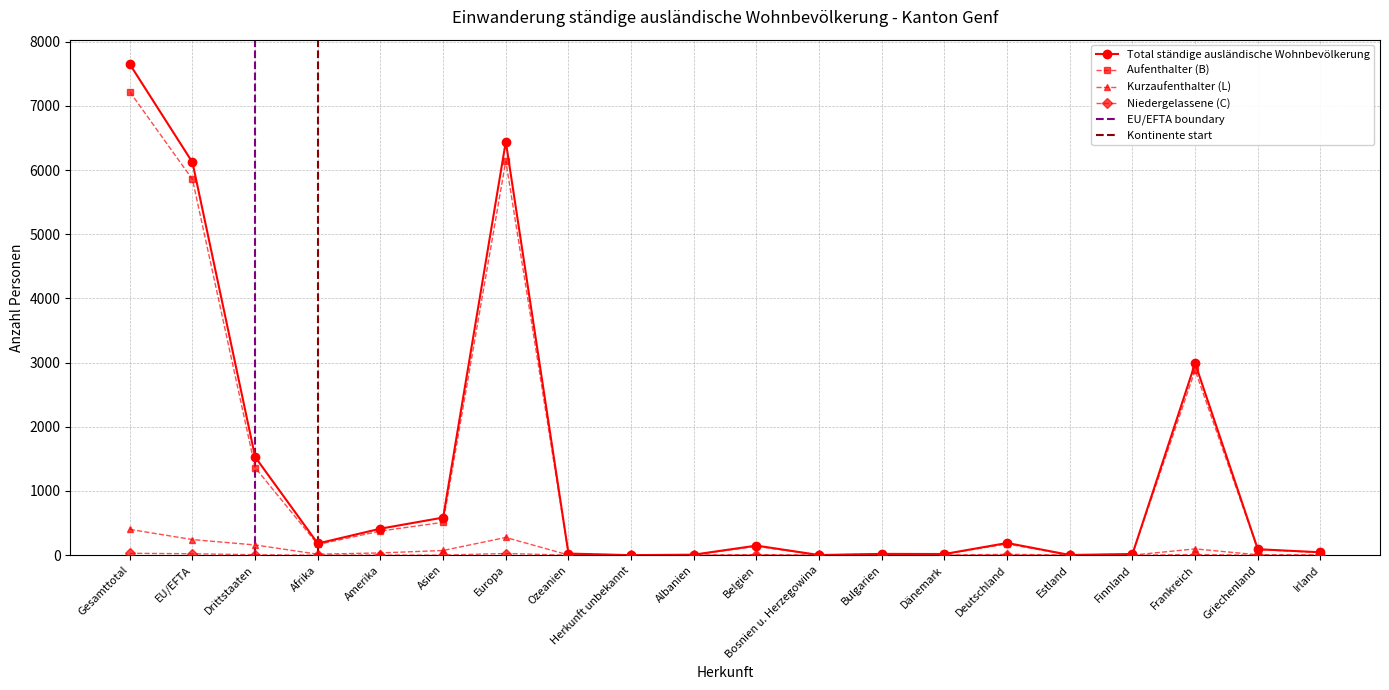

Is it true that Kurzaufenthalter (L) equals 24 at Afrika?

False